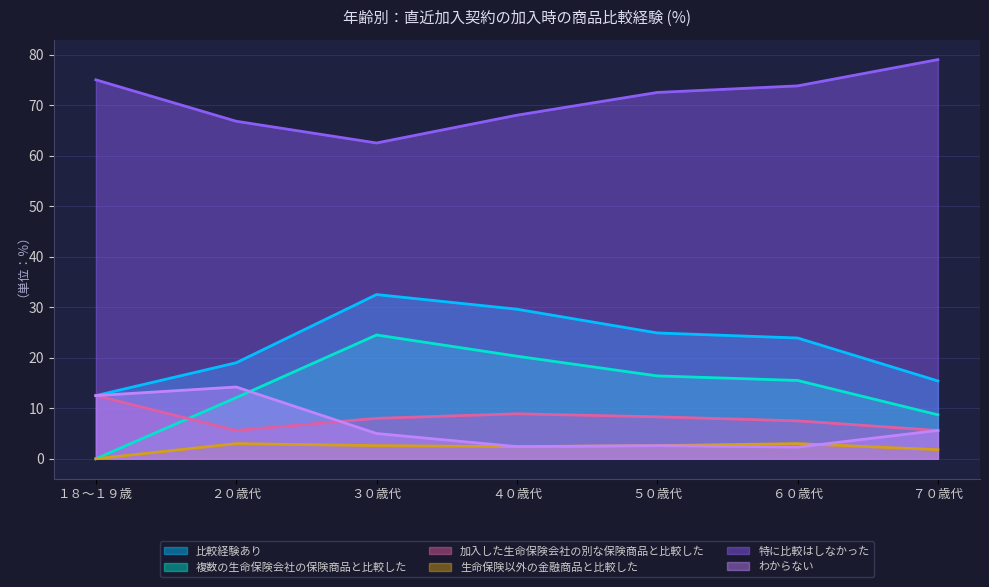

Between ６０歳代 and ５０歳代, which is larger?

５０歳代